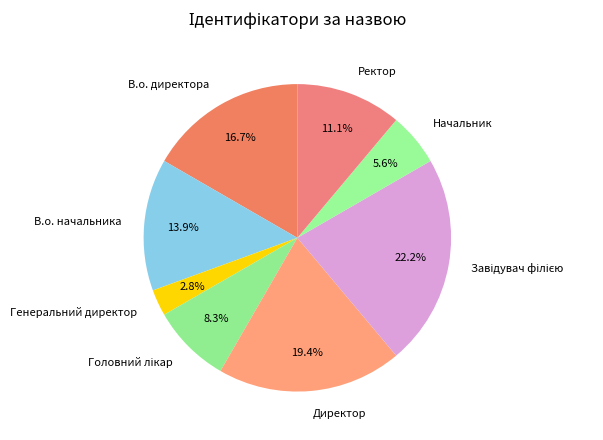

What percentage do В.о. начальника and Генеральний директор together represent?

16.7%